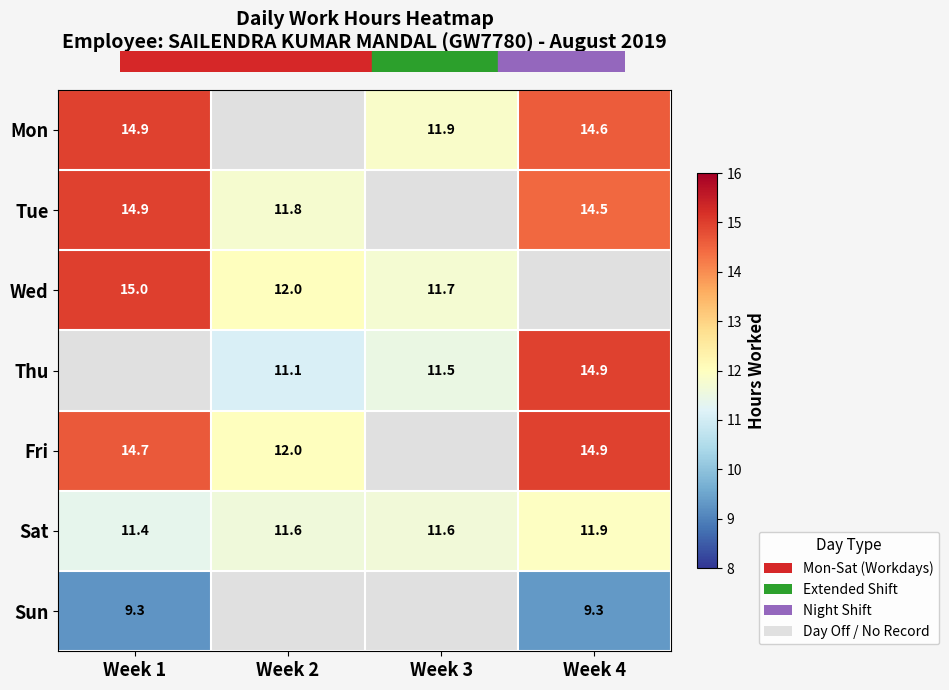

The Tue series shows 11.8 at Week 2. True or false?

True